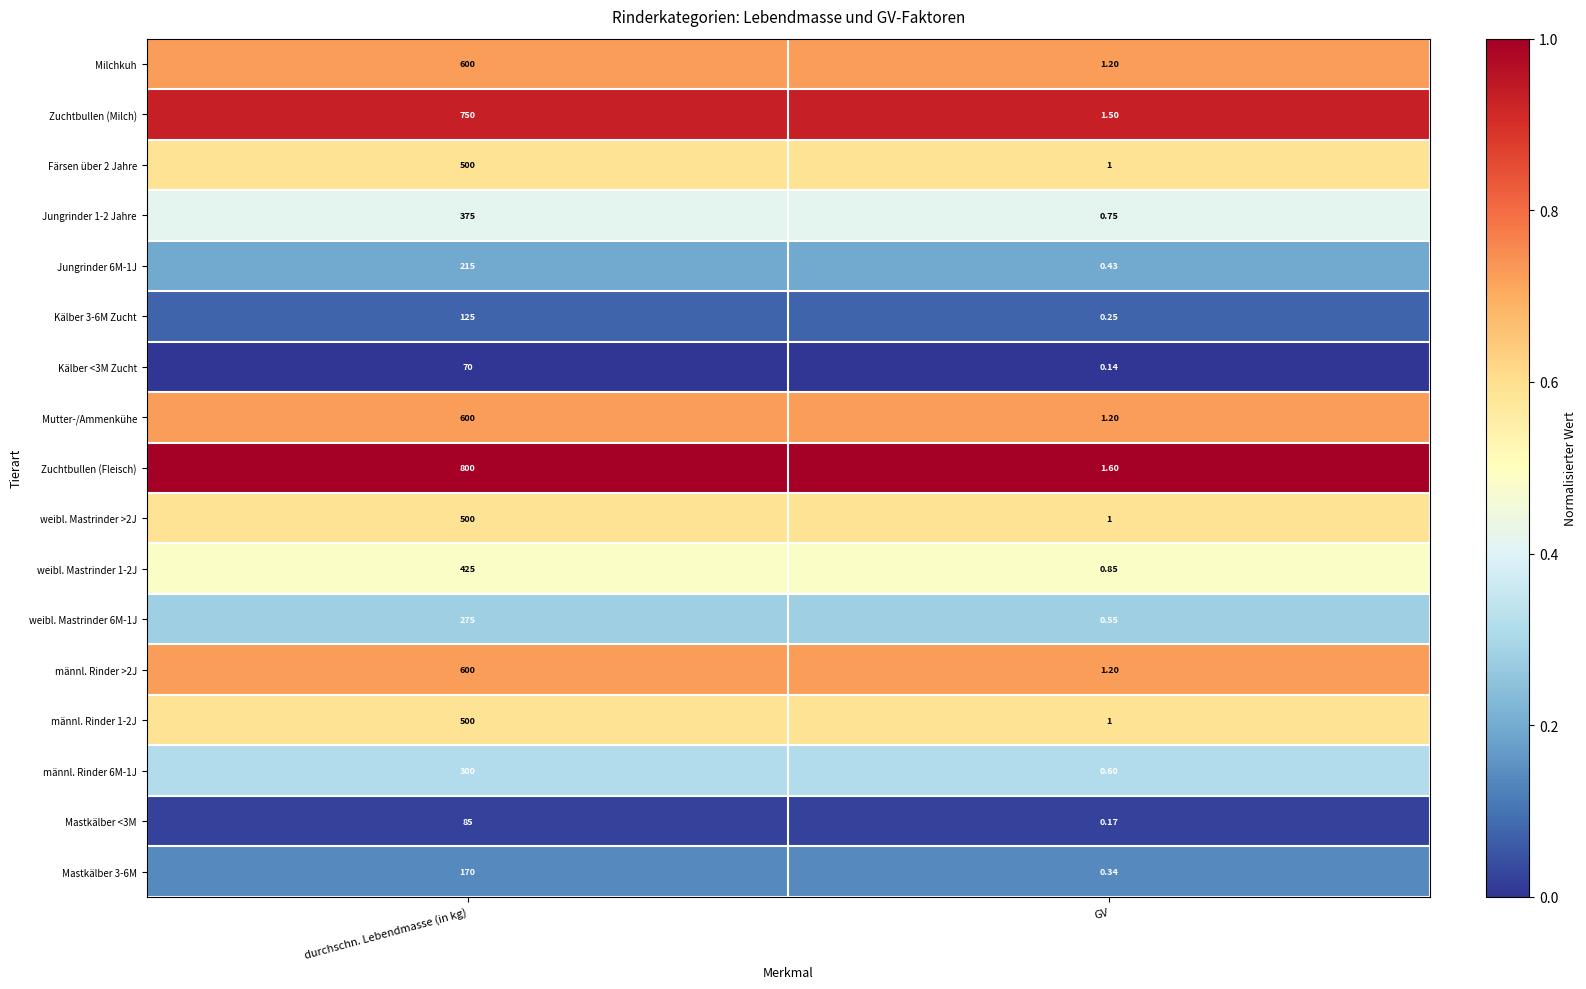

At which category does the chart reach its peak across all series?

durchschn. Lebendmasse (in kg)